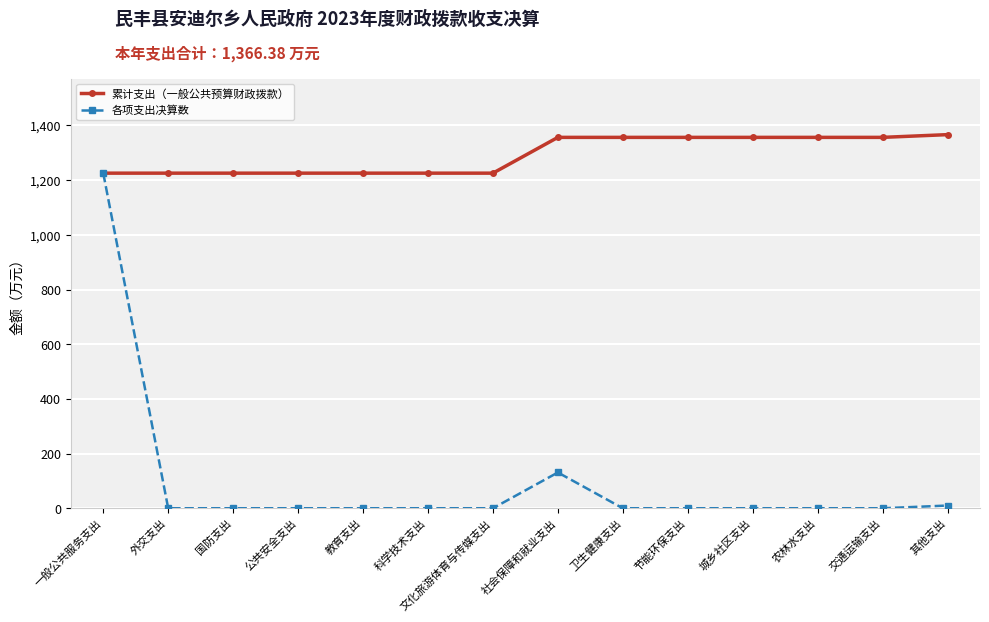

Count the number of data series in this chart.

2